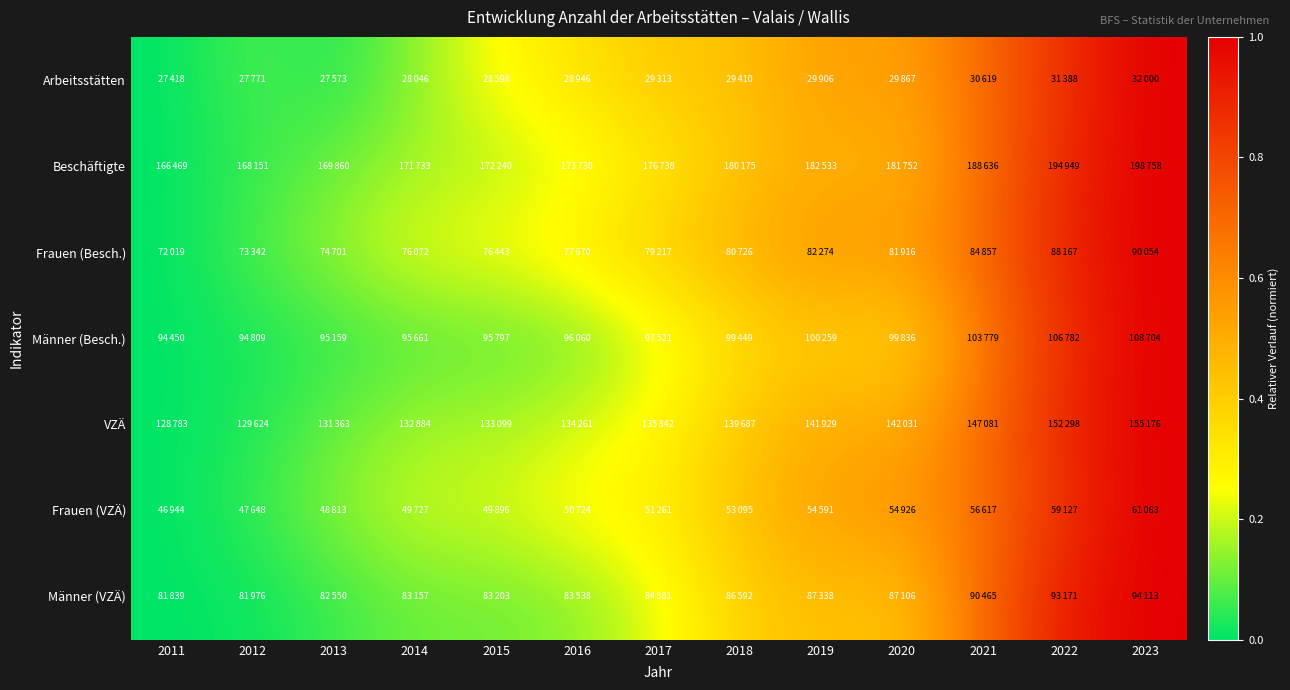

Reading left to right, what are all the values shown in this chart?

Arbeitsstätten: 2011=0.0	2012=0.1	2013=0.0	2014=0.1	2015=0.3	2016=0.3	2017=0.4	2018=0.4	2019=0.5	2020=0.5	2021=0.7	2022=0.9	2023=1.0
Beschäftigte: 2011=0.0	2012=0.1	2013=0.1	2014=0.2	2015=0.2	2016=0.2	2017=0.3	2018=0.4	2019=0.5	2020=0.5	2021=0.7	2022=0.9	2023=1.0
Frauen (Besch.): 2011=0.0	2012=0.1	2013=0.1	2014=0.2	2015=0.2	2016=0.3	2017=0.4	2018=0.5	2019=0.6	2020=0.5	2021=0.7	2022=0.9	2023=1.0
Männer (Besch.): 2011=0.0	2012=0.0	2013=0.0	2014=0.1	2015=0.1	2016=0.1	2017=0.2	2018=0.4	2019=0.4	2020=0.4	2021=0.7	2022=0.9	2023=1.0
VZÄ: 2011=0.0	2012=0.0	2013=0.1	2014=0.2	2015=0.2	2016=0.2	2017=0.3	2018=0.4	2019=0.5	2020=0.5	2021=0.7	2022=0.9	2023=1.0
Frauen (VZÄ): 2011=0.0	2012=0.0	2013=0.1	2014=0.2	2015=0.2	2016=0.3	2017=0.3	2018=0.4	2019=0.5	2020=0.6	2021=0.7	2022=0.9	2023=1.0
Männer (VZÄ): 2011=0.0	2012=0.0	2013=0.1	2014=0.1	2015=0.1	2016=0.1	2017=0.2	2018=0.4	2019=0.4	2020=0.4	2021=0.7	2022=0.9	2023=1.0